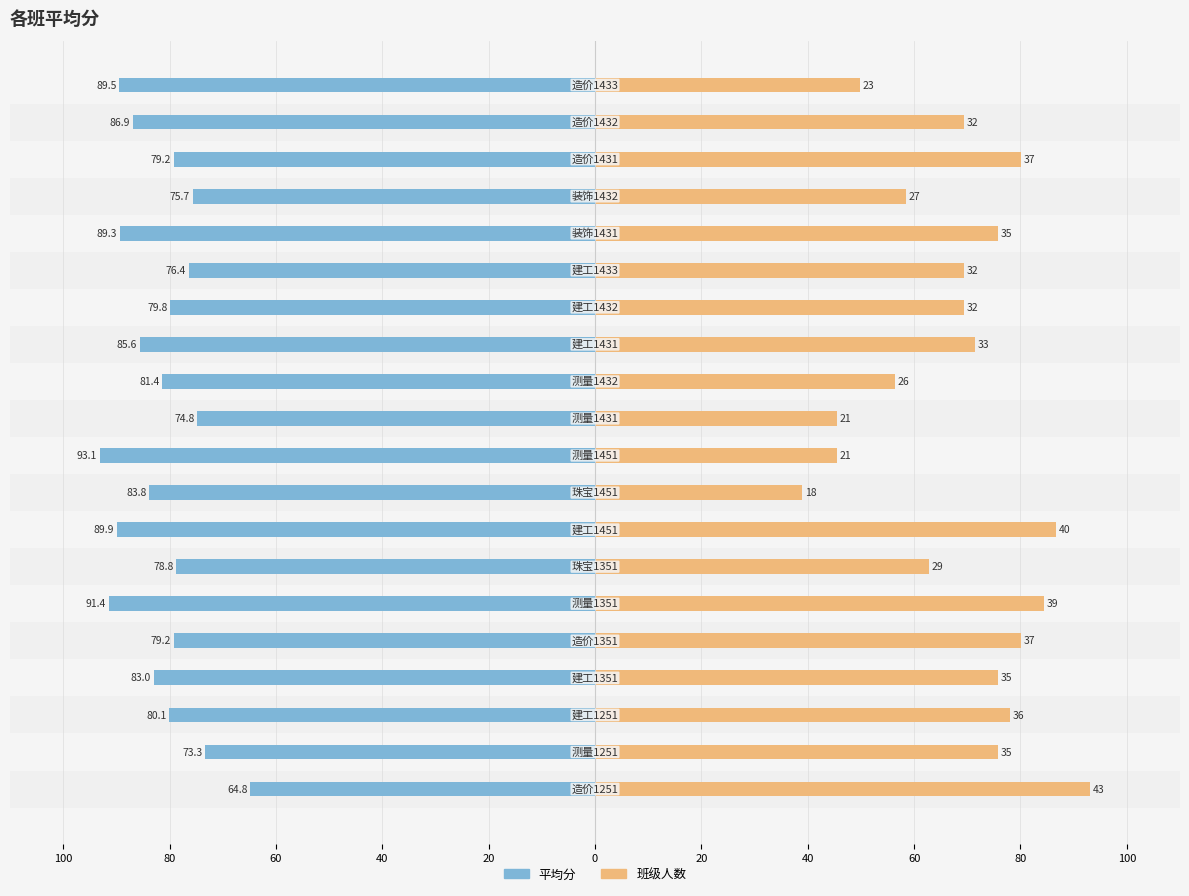

At how many categories does at least one series exceed -1?

20